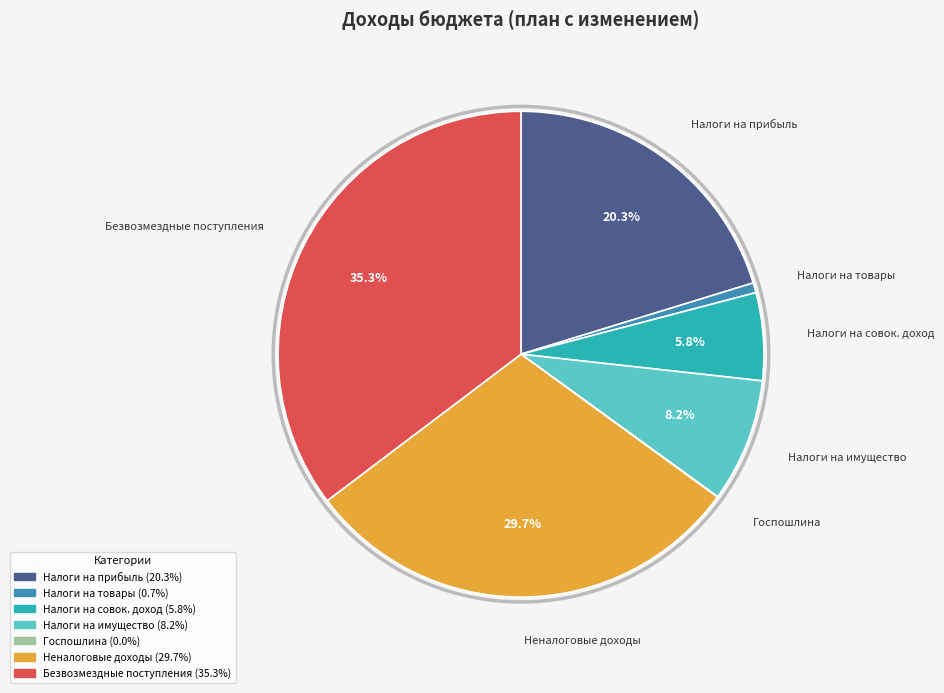

Is there any slice that represents more than half of the pie?

No